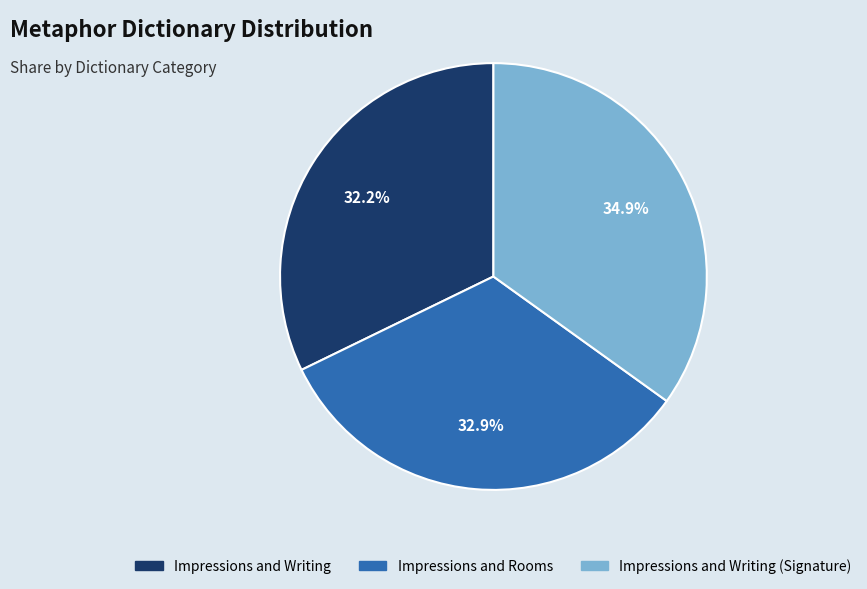

Is there any slice that represents more than half of the pie?

No